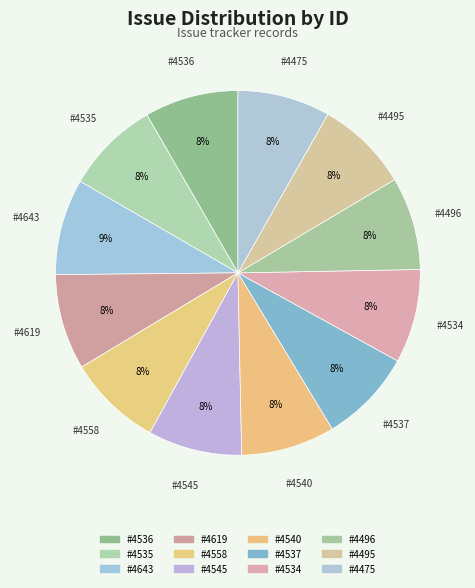

How many segments does this pie chart have?

12